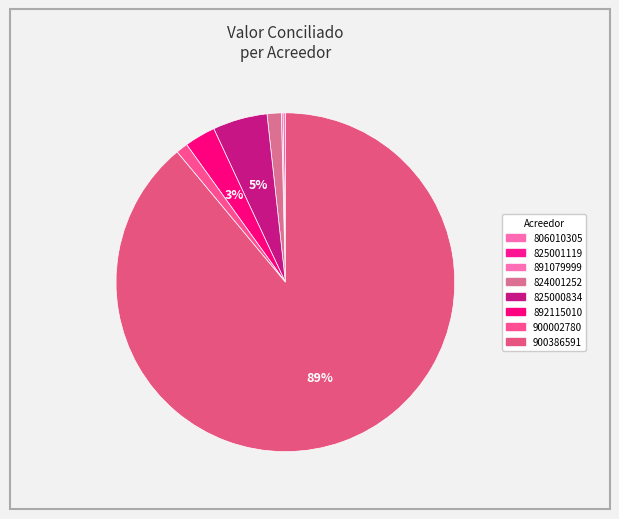

To the nearest percent, what is the difference between the 900386591 and 891079999 slice percentages?

89%